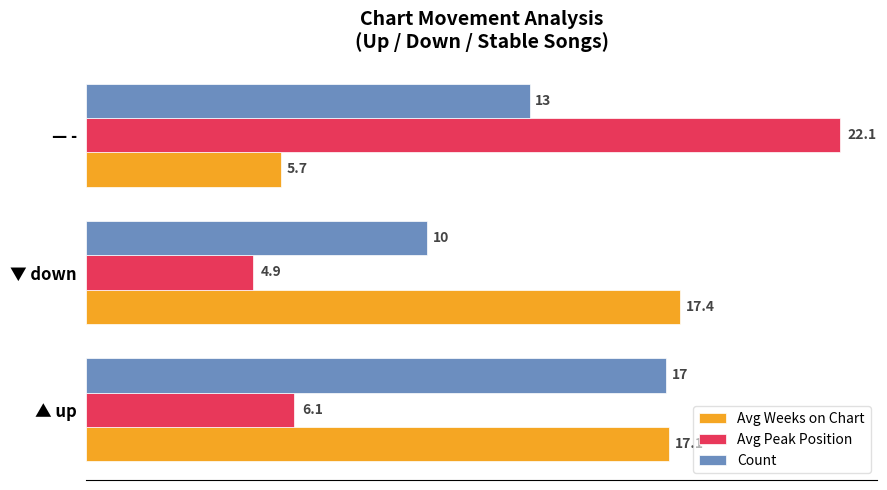

What are all the series names shown in the legend?

Avg Weeks on Chart, Avg Peak Position, Count